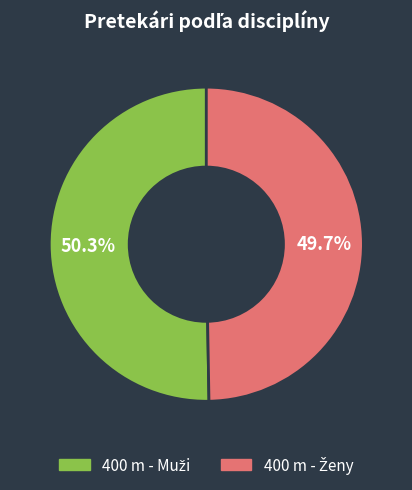

Does any single category account for the majority?

Yes